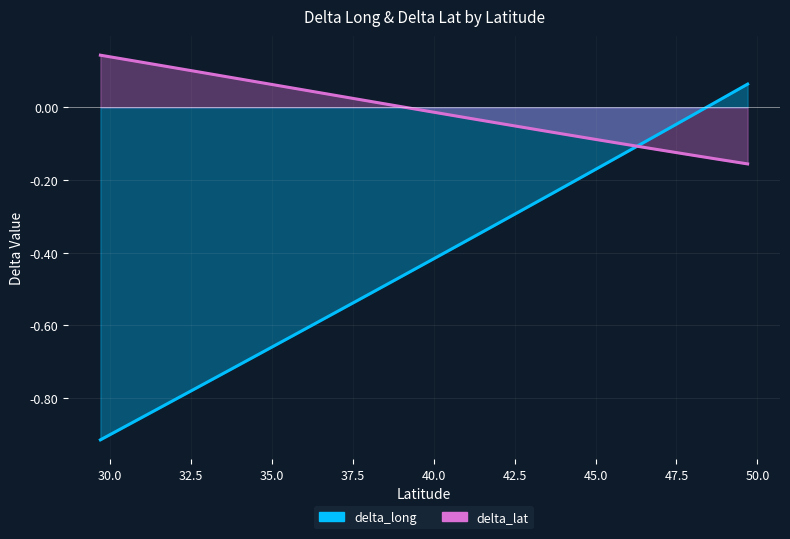

How many lines are shown in the chart?

2